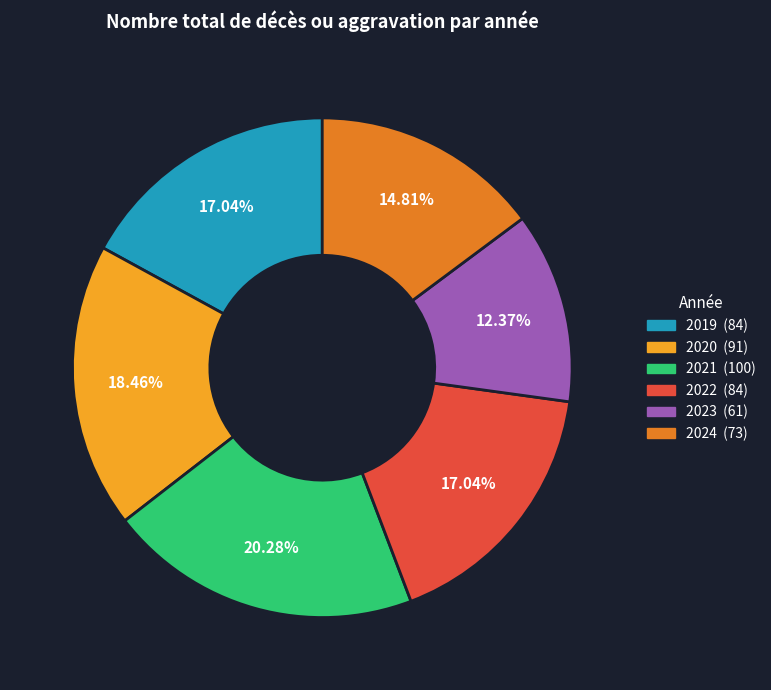

To the nearest percent, what percentage of the pie is 2023?

12%